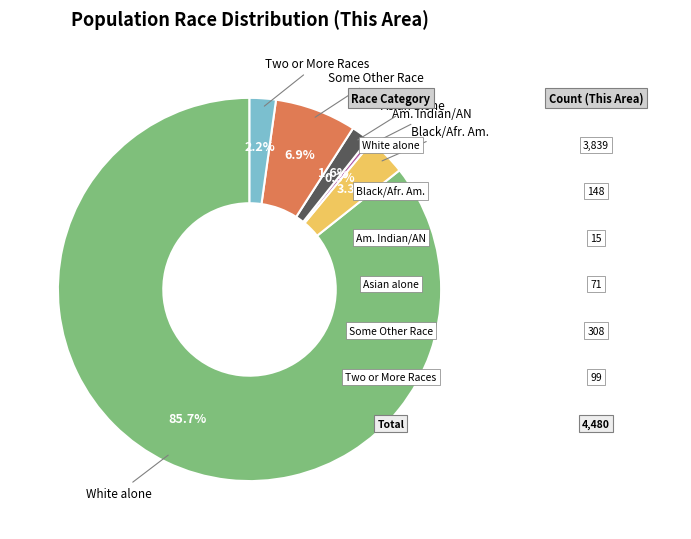

Is there a majority slice in this chart?

Yes